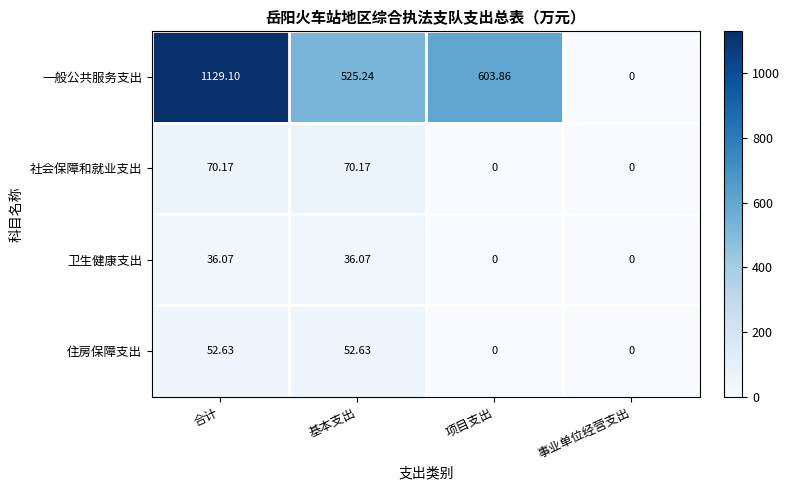

Which series changed the most between 基本支出 and 项目支出?

一般公共服务支出